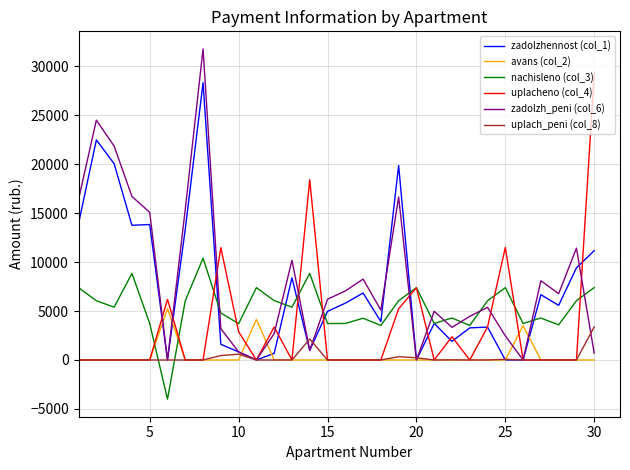

Which series has the widest spread of values?

zadolzh_peni (col_6)